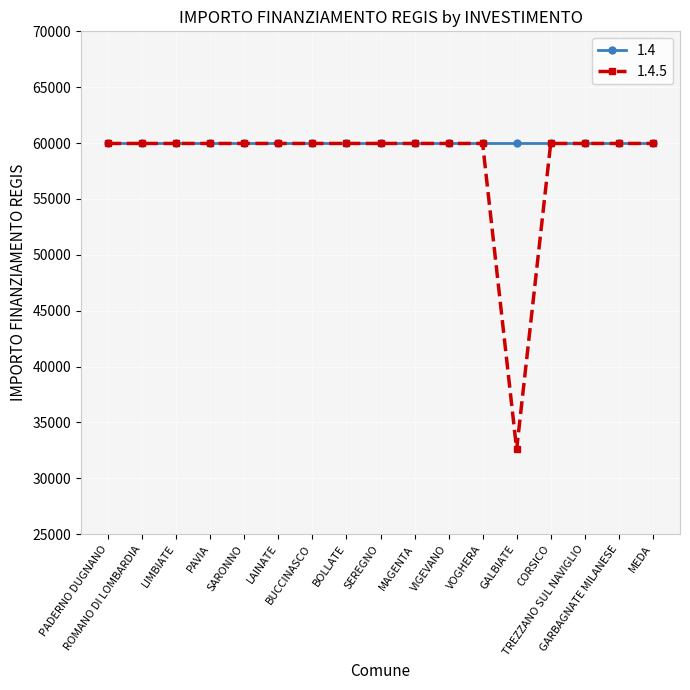

What is the label of the 11th point from the right?

BUCCINASCO